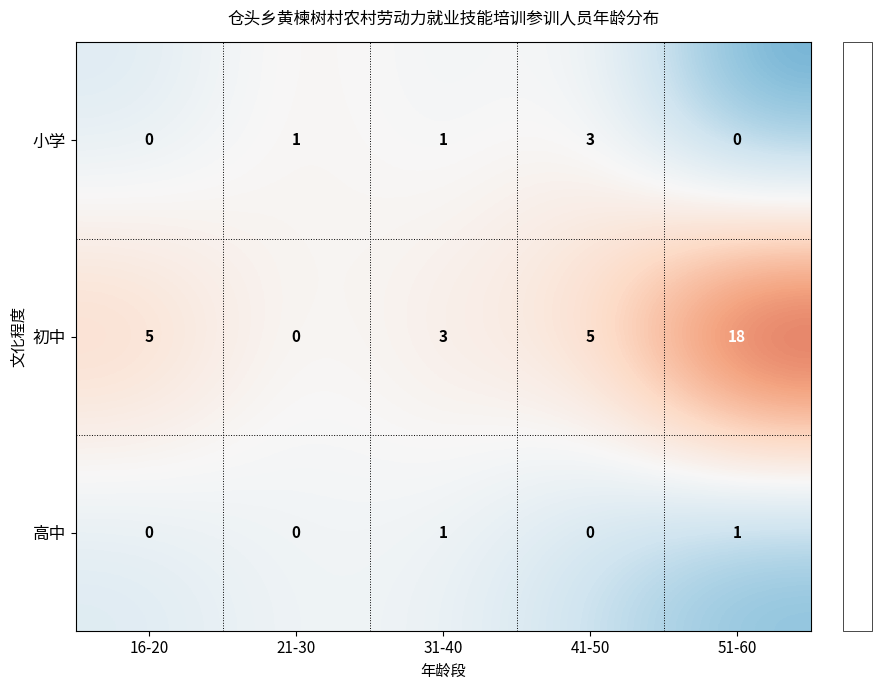

Which series changed the most between 16-20 and 31-40?

初中